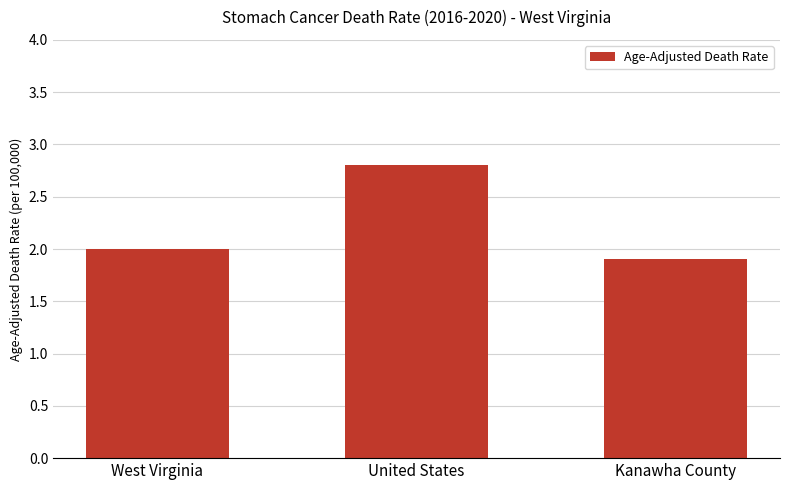

Does the chart contain stacked bars?

No